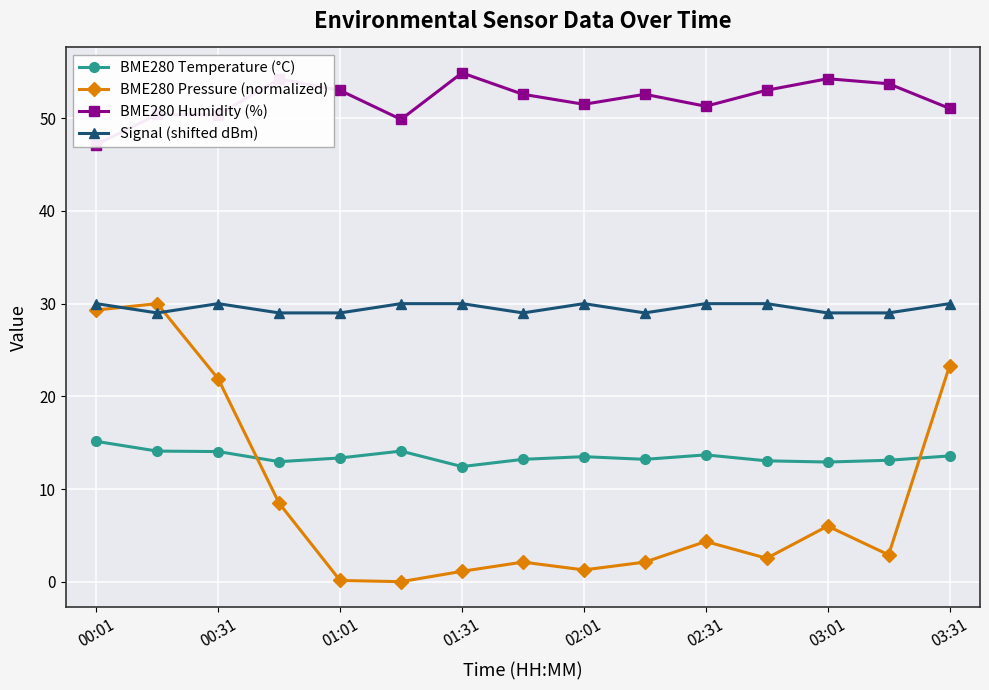

True or false: BME280 Temperature (°C) has more than 2 interior local peaks.

True